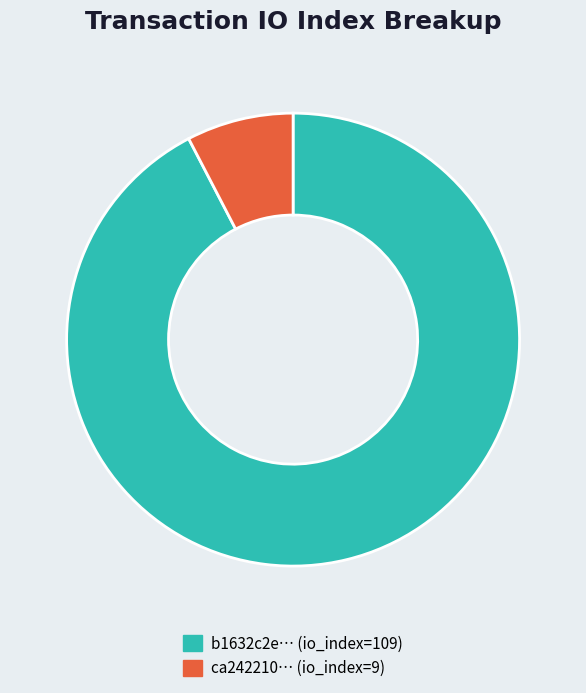

Rank the categories by value from highest to lowest.

b1632c2e… (io_index=109), ca242210… (io_index=9)